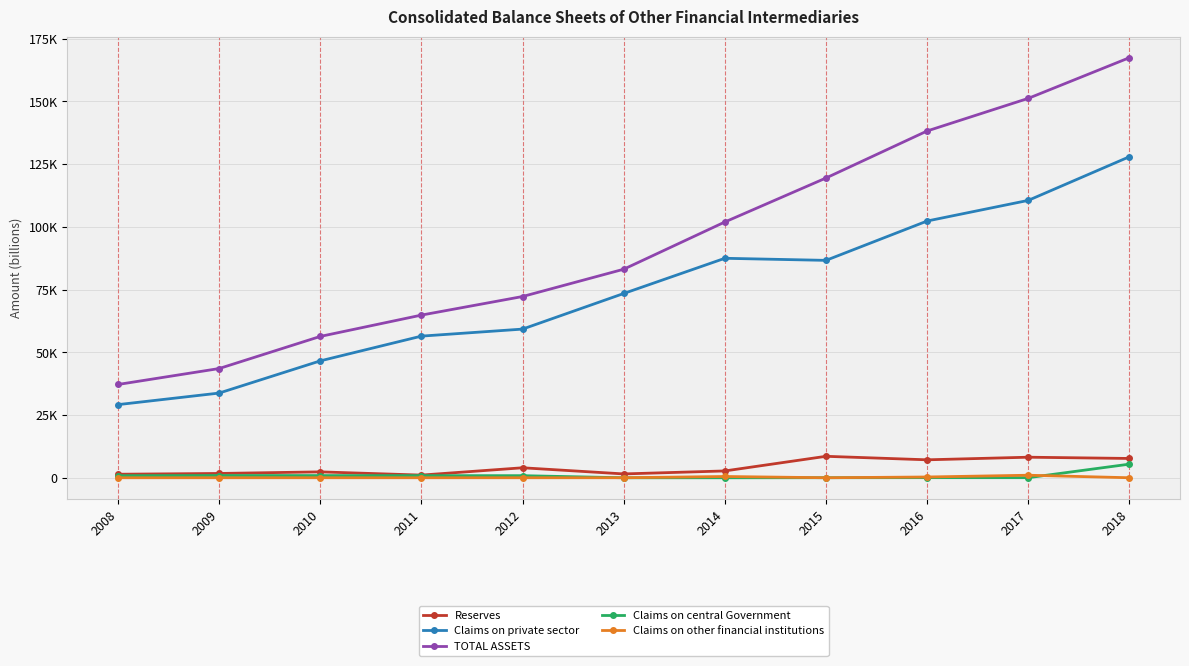

The Claims on private sector series shows 215438.3 at 2018. True or false?

False